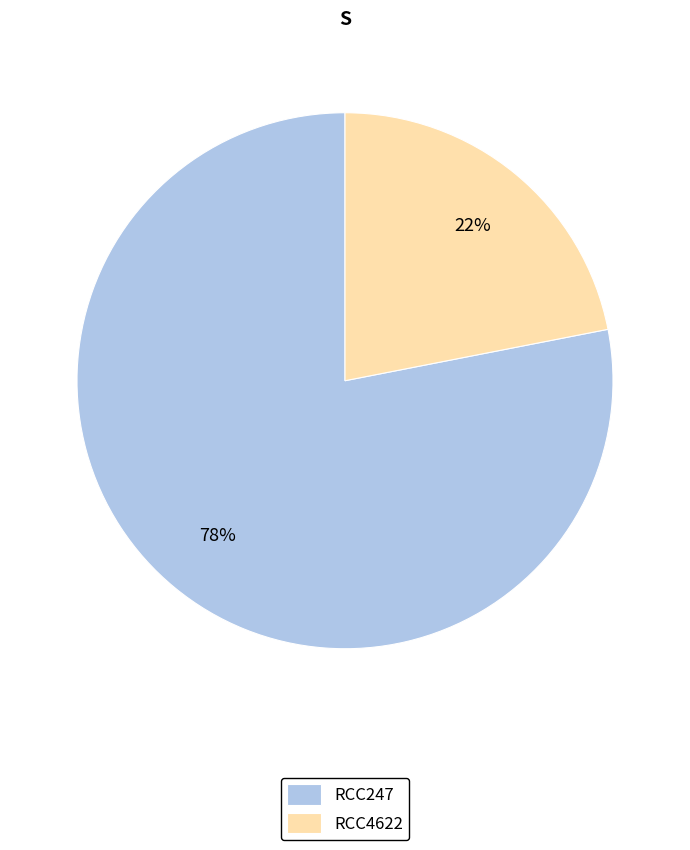

Count the number of slices in the pie.

2